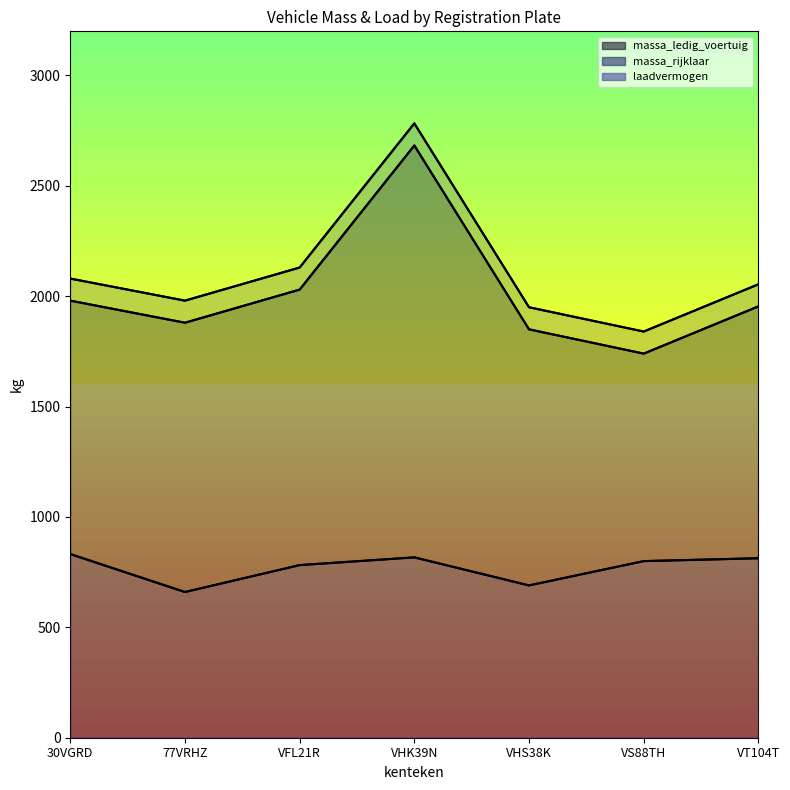

The value of massa_ledig_voertuig at VHS38K is 2944. True or false?

False